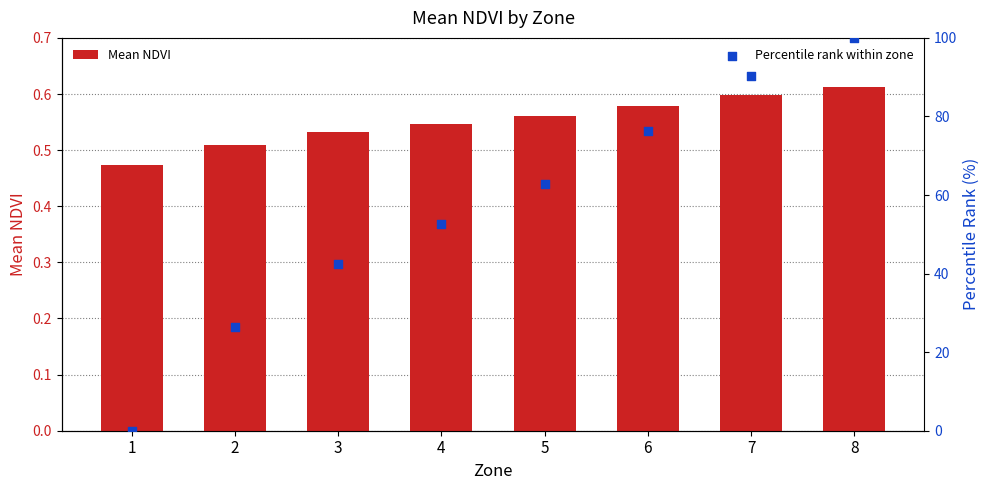

Which series reaches the maximum Y coordinate?

Percentile rank within zone